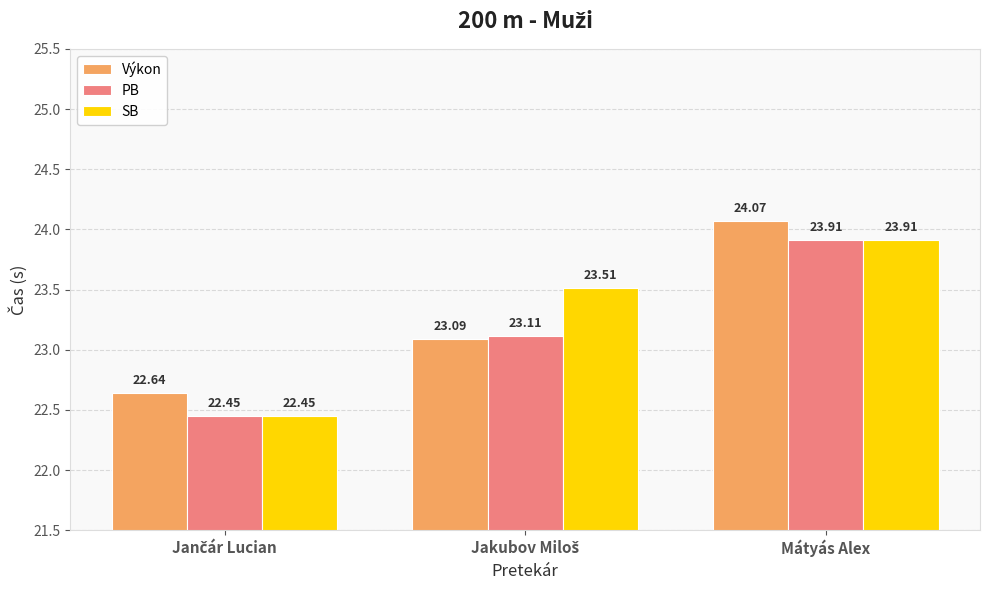

Is the value of PB at Mátyás Alex greater than the value of Výkon at Mátyás Alex?

No